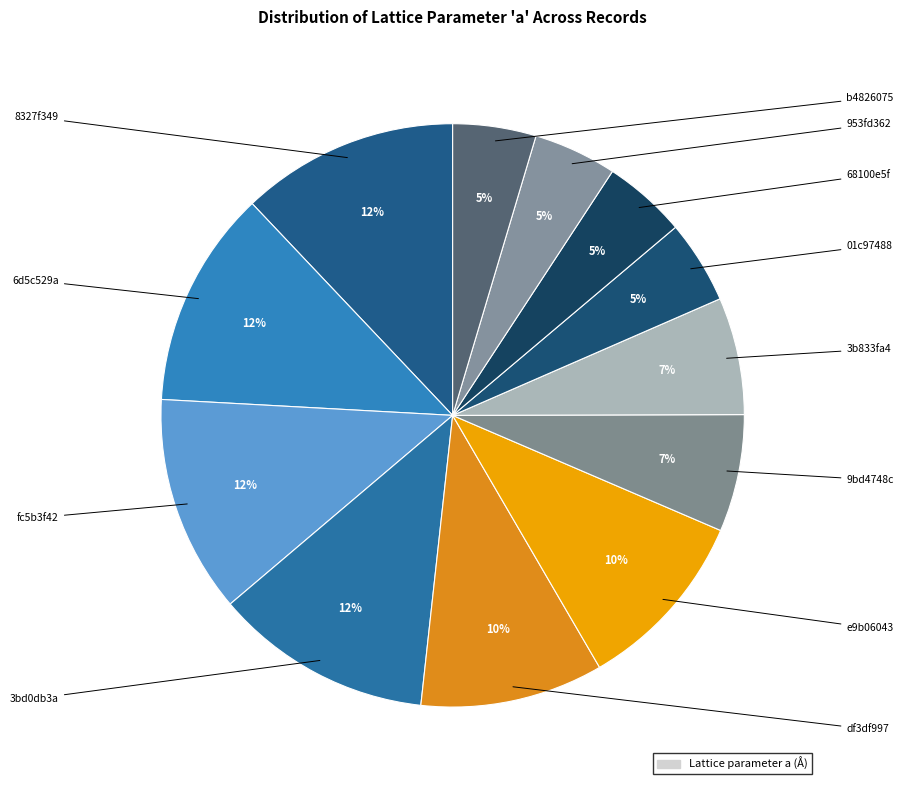

Rank the categories by value from lowest to highest.

953fd362, b4826075, 01c97488, 68100e5f, 3b833fa4, 9bd4748c, df3df997, e9b06043, 8327f349, 6d5c529a, fc5b3f42, 3bd0db3a